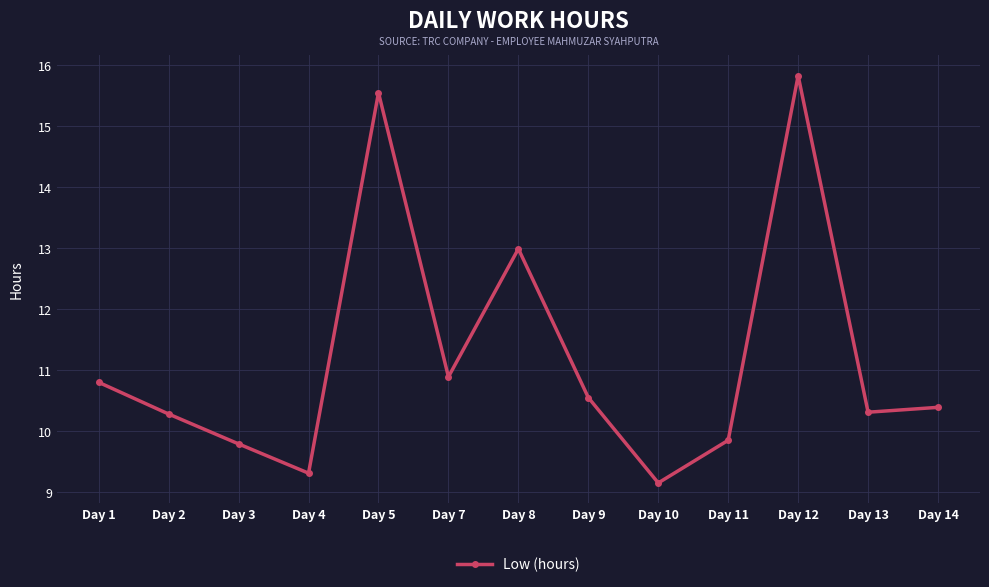

Where is the data nearest to the value 12?

Day 8